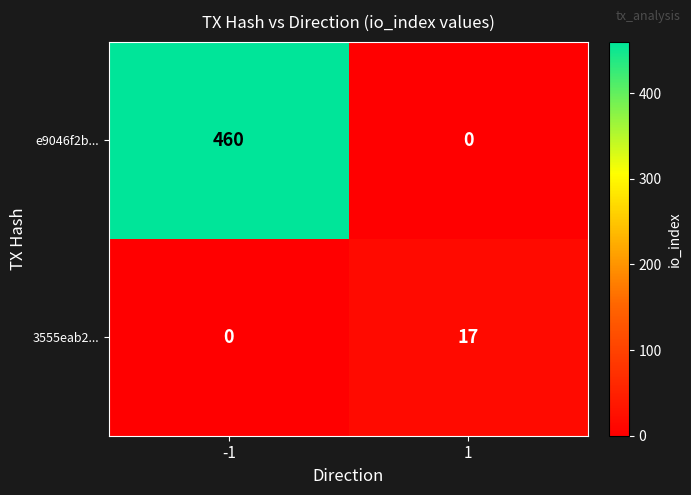

At which category does the chart reach its peak across all series?

-1